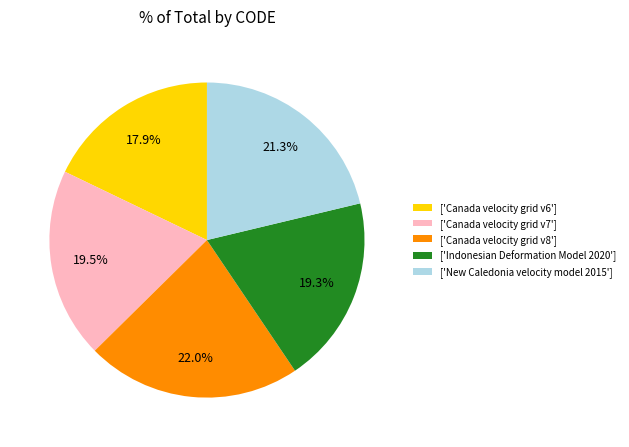

Between ['New Caledonia velocity model 2015'] and ['Indonesian Deformation Model 2020'], which is larger?

['New Caledonia velocity model 2015']